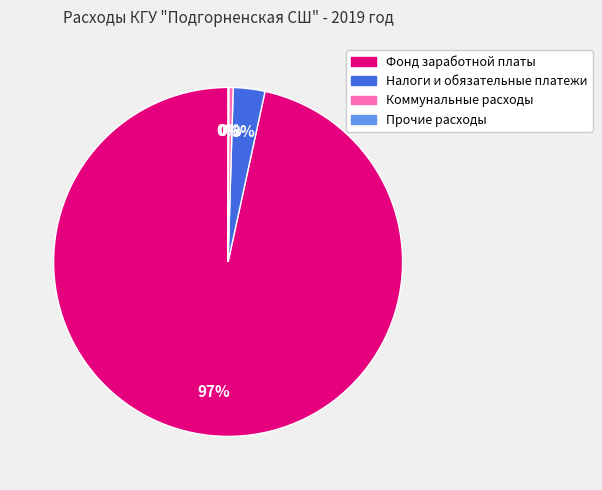

Which category has the biggest portion of the pie?

Фонд заработной платы